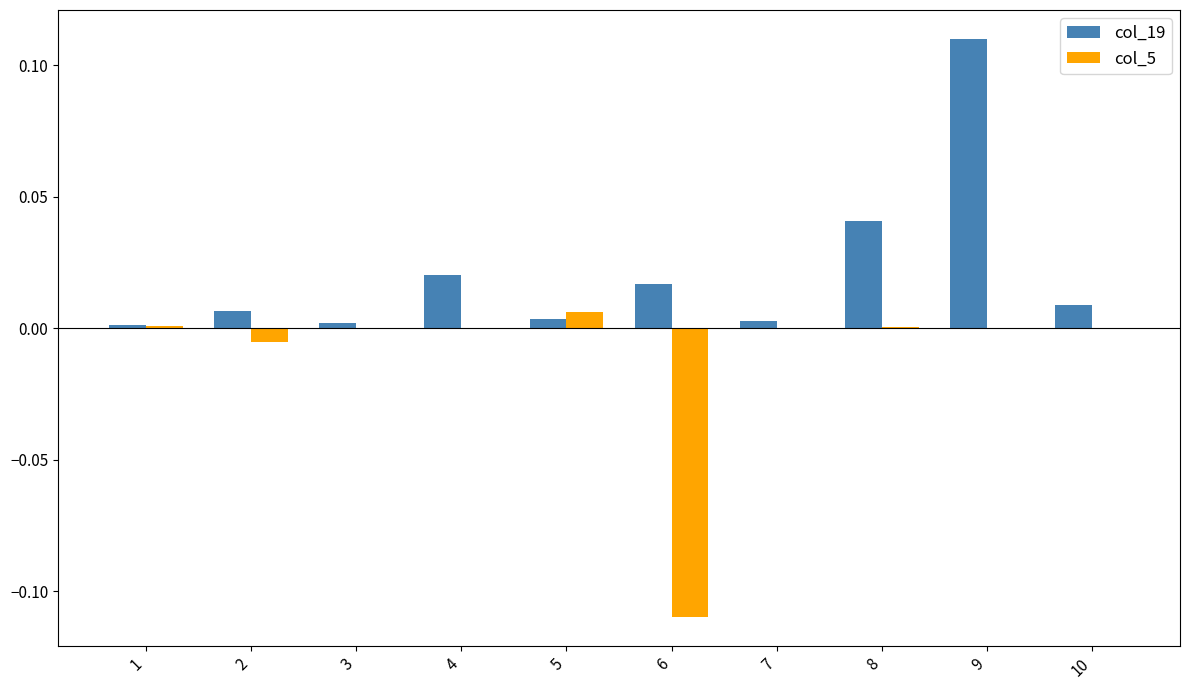

Which series has the largest total across all categories?

col_19